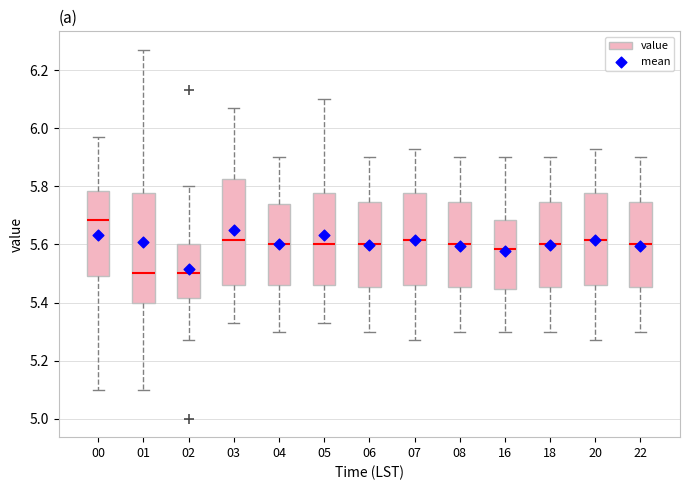

Where is the upper edge of the box at x = 01 on the y-axis? The values are not printed on the chart, so give them approximately, as read against the axis.

5.78